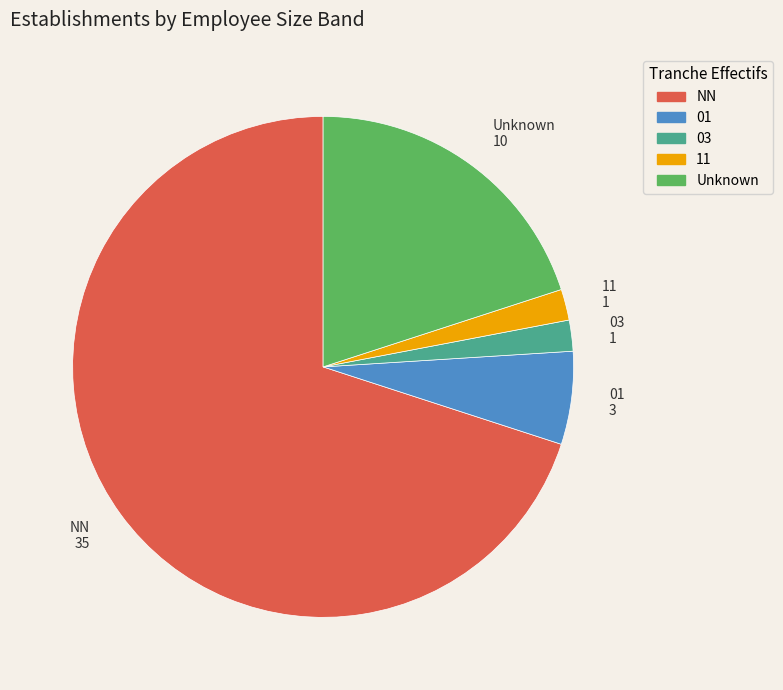

Which category has the biggest portion of the pie?

NN